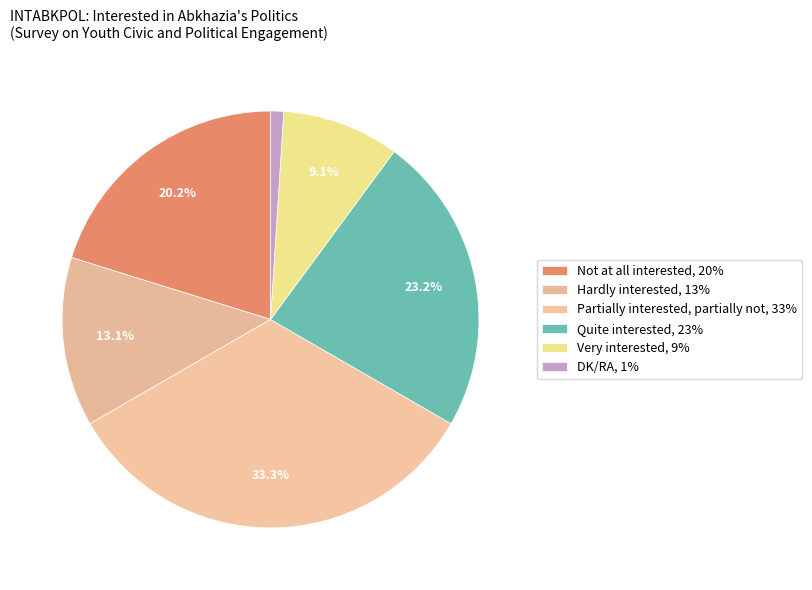

To the nearest percent, what is the difference between the largest and smallest slice percentages?

32%